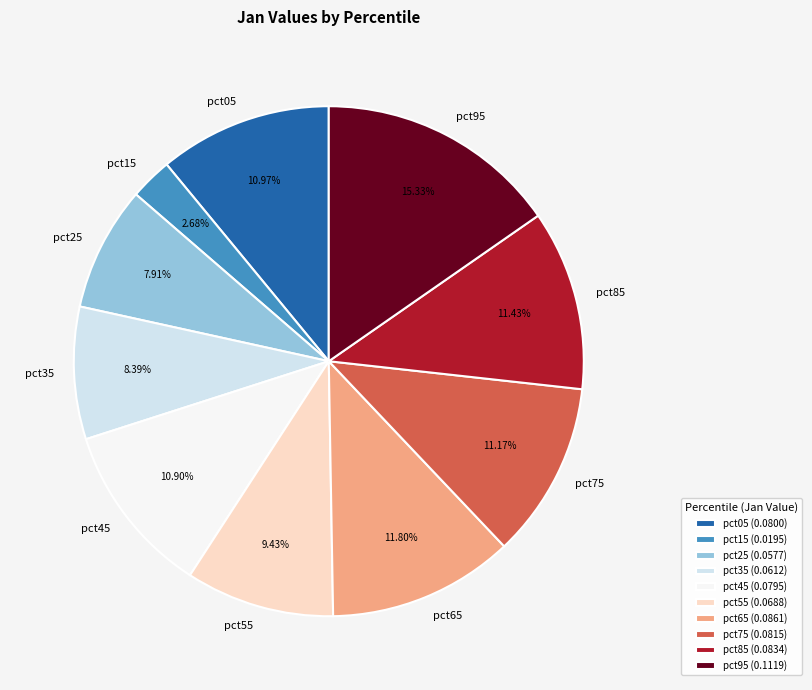

To the nearest percent, what is the average slice percentage?

10%